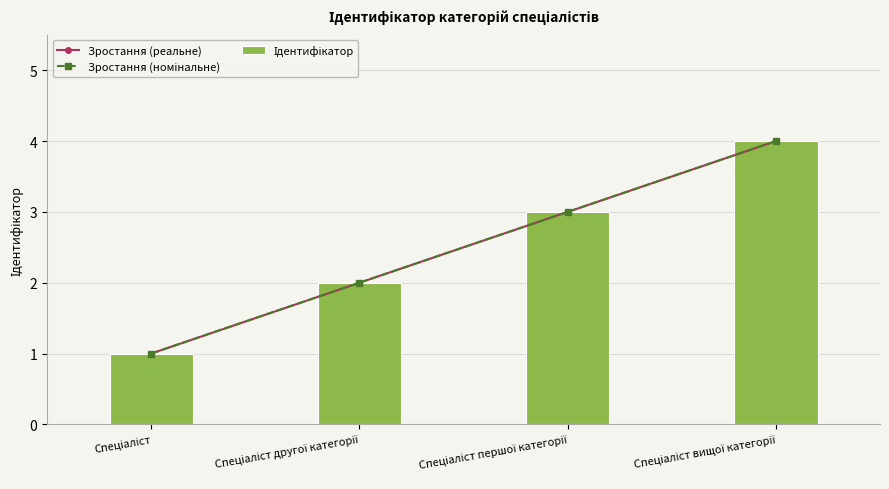

What is the value of the Ідентифікатор bar at the 3rd from the left?

3